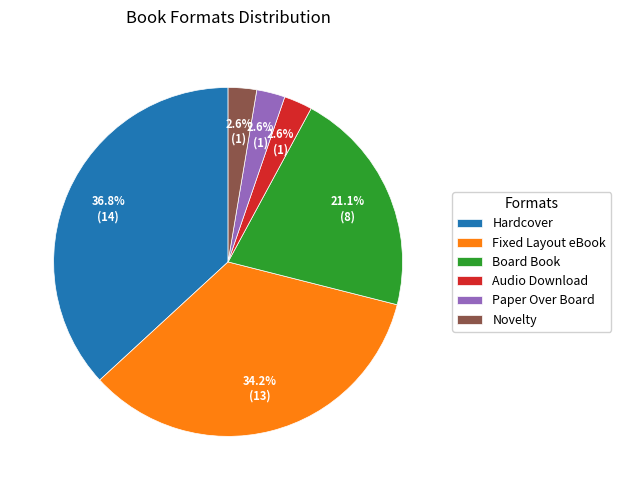

Between Fixed Layout eBook and Hardcover, which is larger?

Hardcover